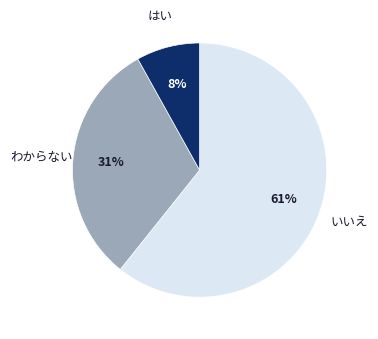

To the nearest percent, what is the difference between the largest and smallest slice percentages?

53%